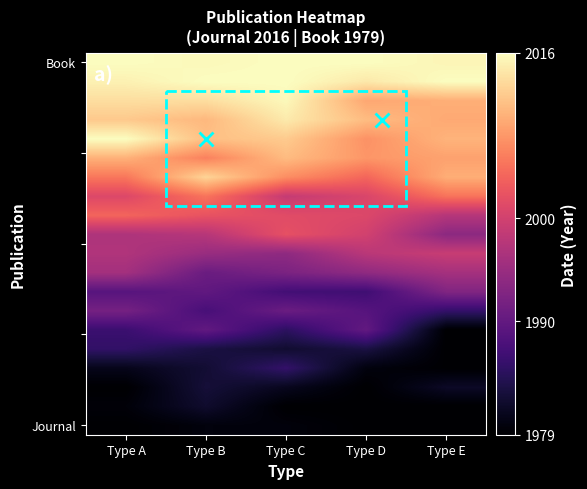

What is the spread (max minus min) of values at Type D?

37.0